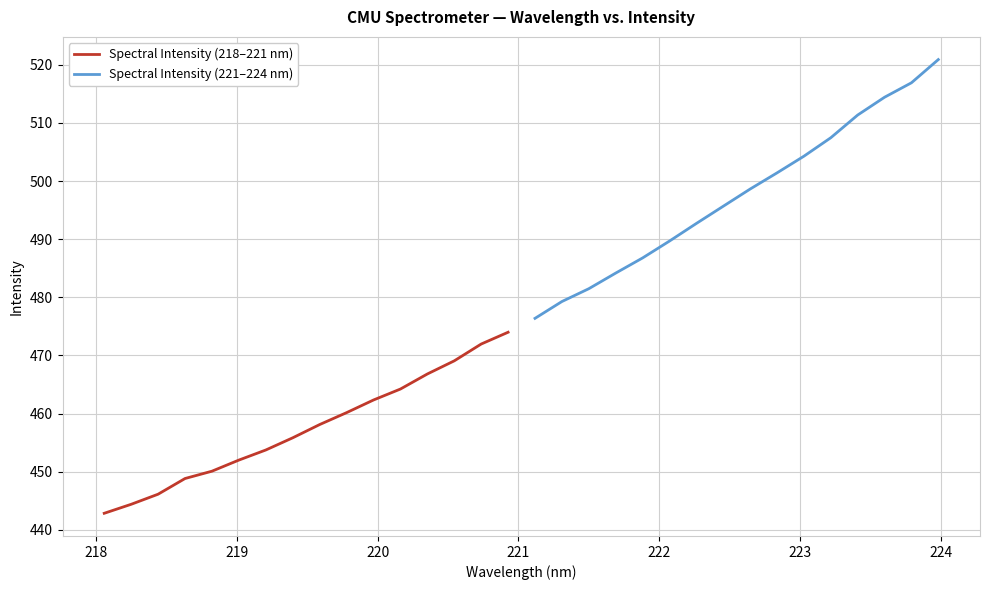

True or false: Spectral Intensity (221–224 nm) and Spectral Intensity (218–221 nm) cross at least once.

False